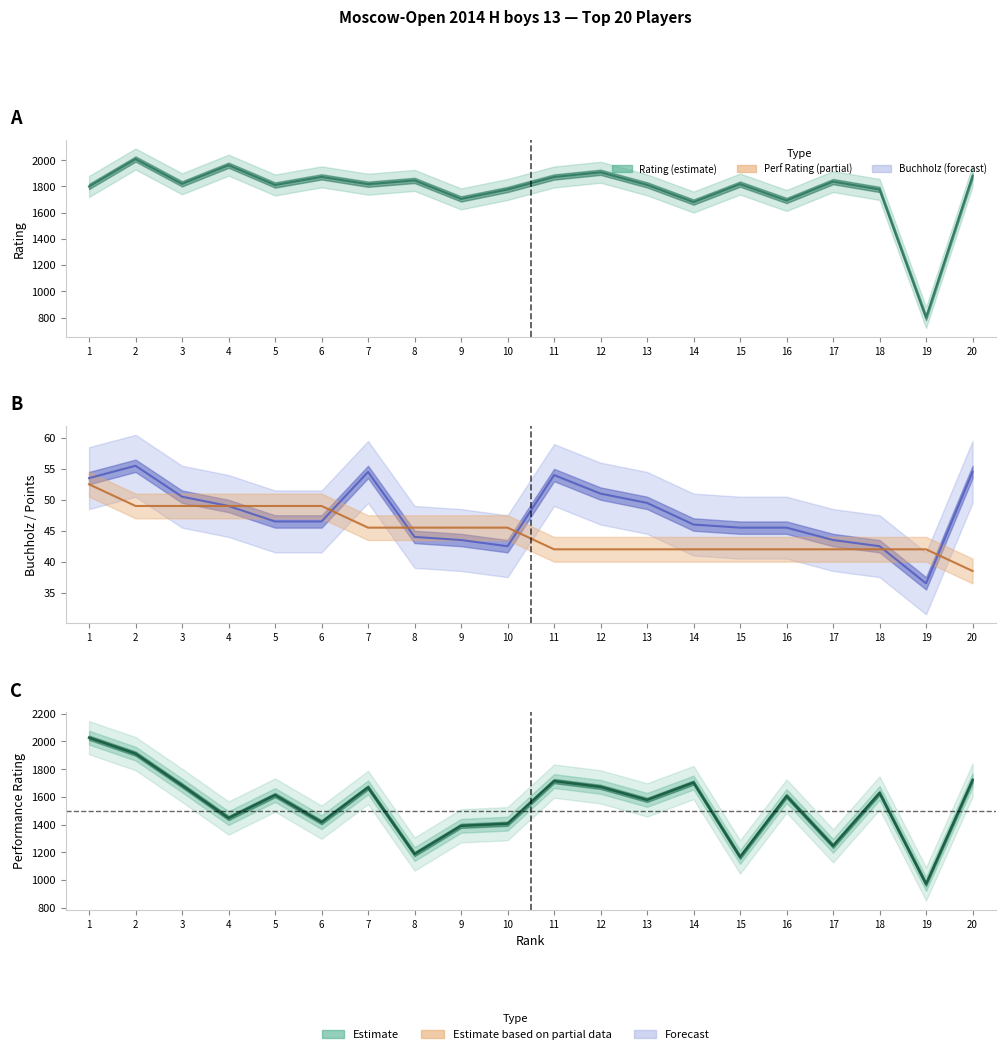

Does the chart have visible grid lines?

No